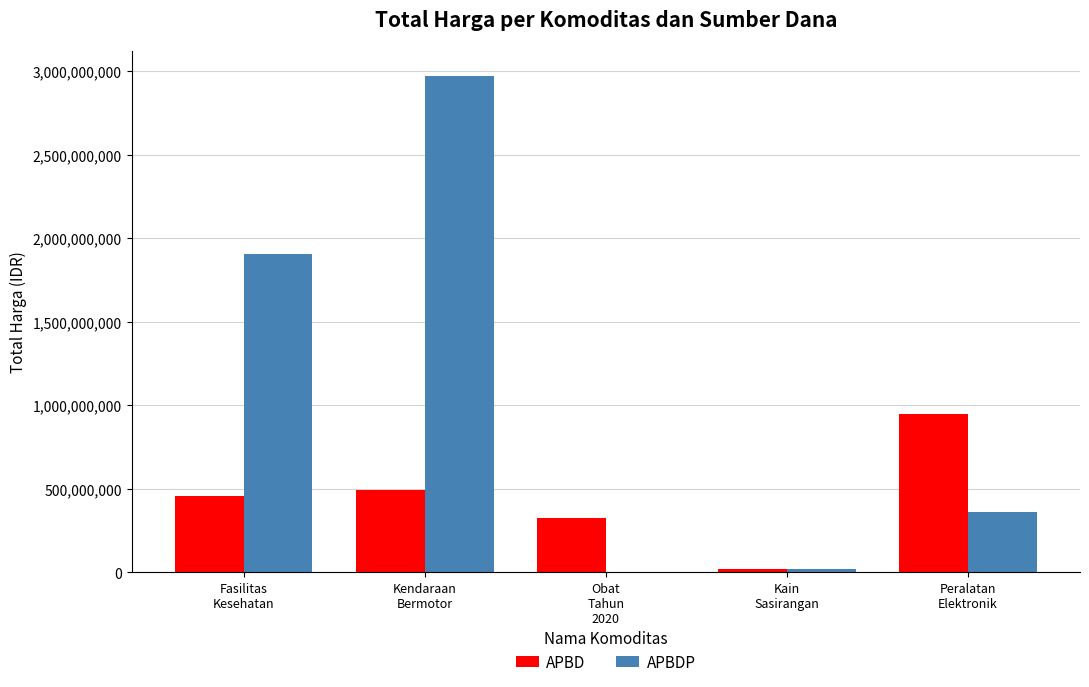

How many series are shown in this chart?

2